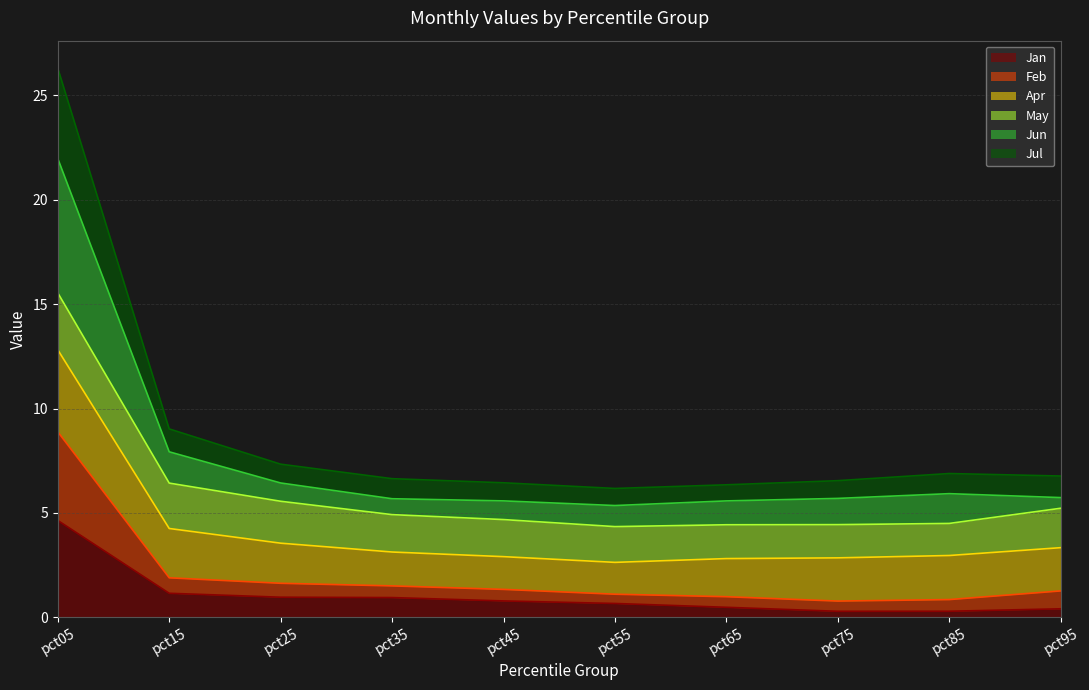

Does the chart have visible grid lines?

Yes